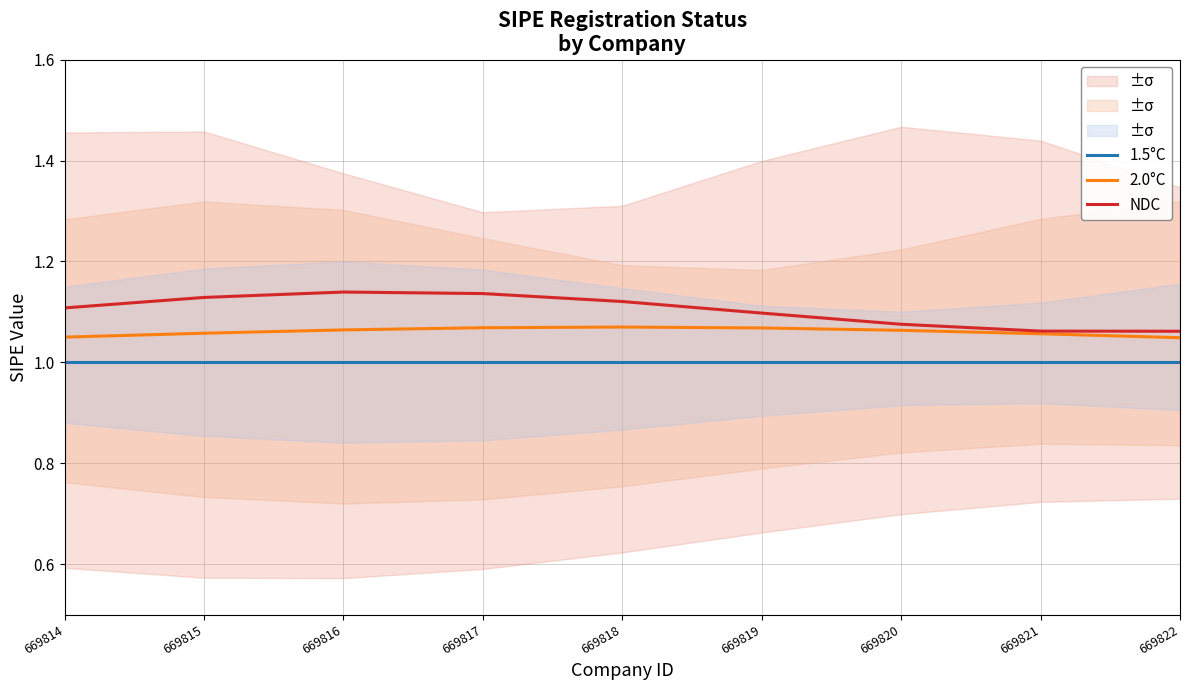

Which has a higher value, 669814 or 669820?

669814